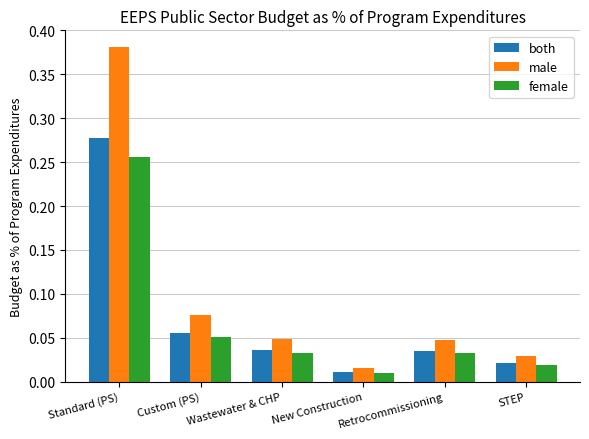

What is the label of the 1st bar from the left?

Standard (PS)